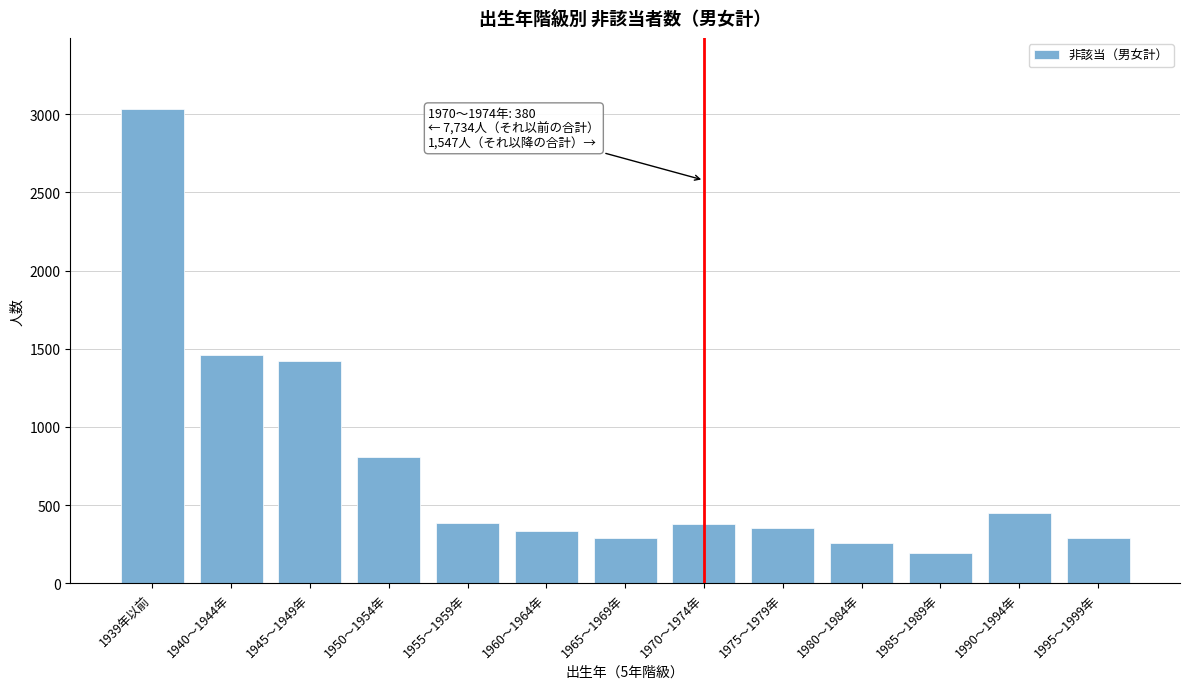

What is the greatest value displayed?

3032